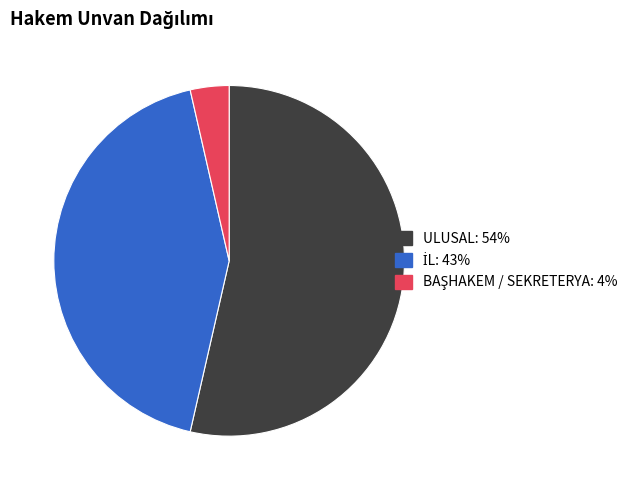

Does any single category account for the majority?

Yes